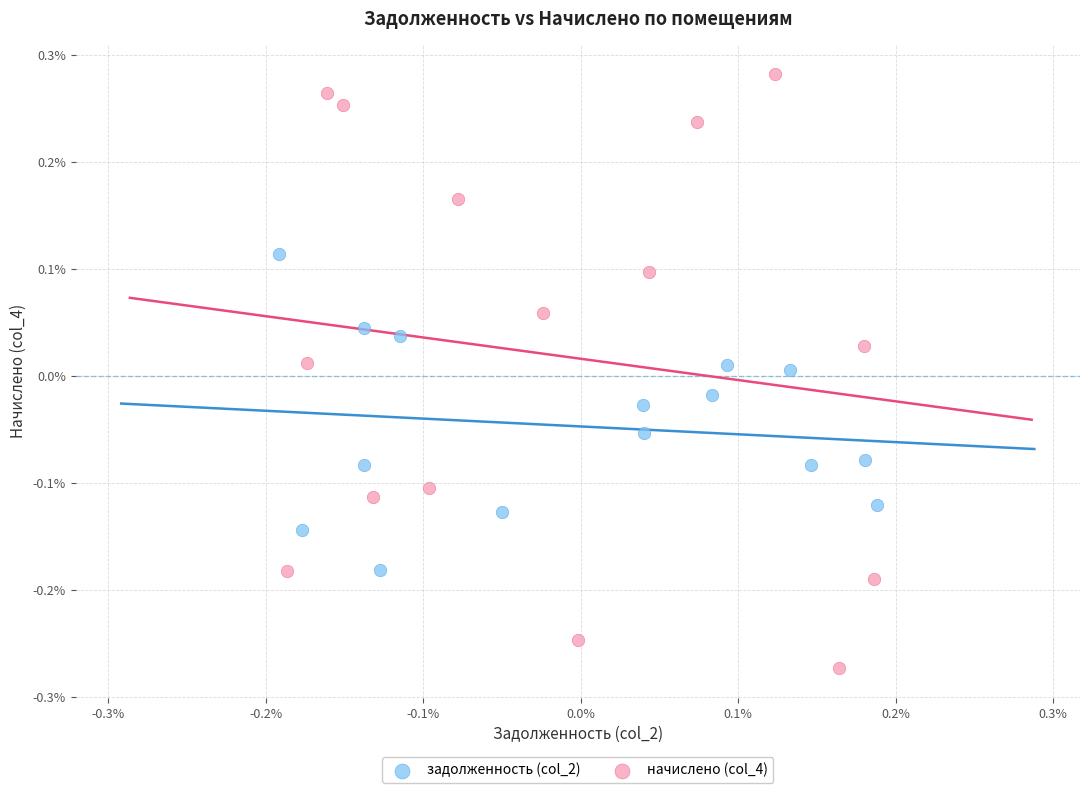

What are all the series names shown in the legend?

задолженность (col_2), начислено (col_4)